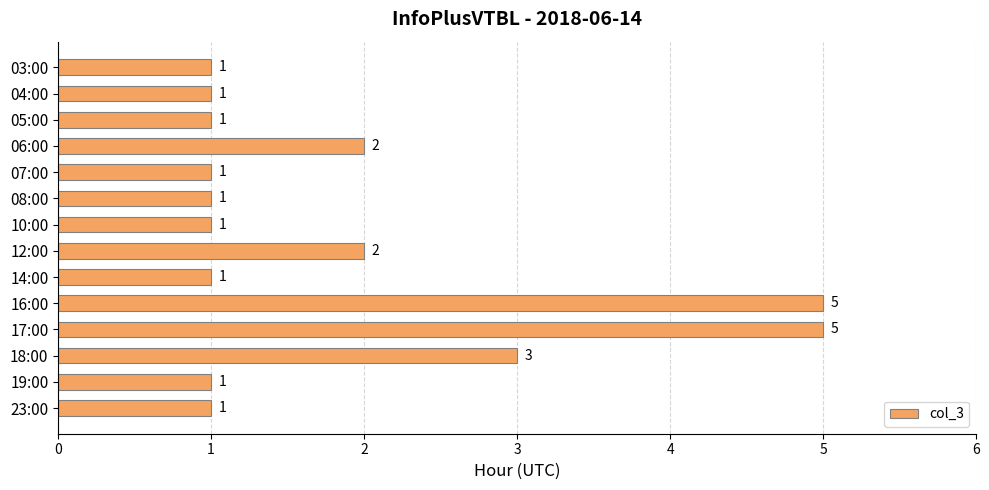

Reading top to bottom, list all the values displayed in this chart.

03:00=1	04:00=1	05:00=1	06:00=2	07:00=1	08:00=1	10:00=1	12:00=2	14:00=1	16:00=5	17:00=5	18:00=3	19:00=1	23:00=1